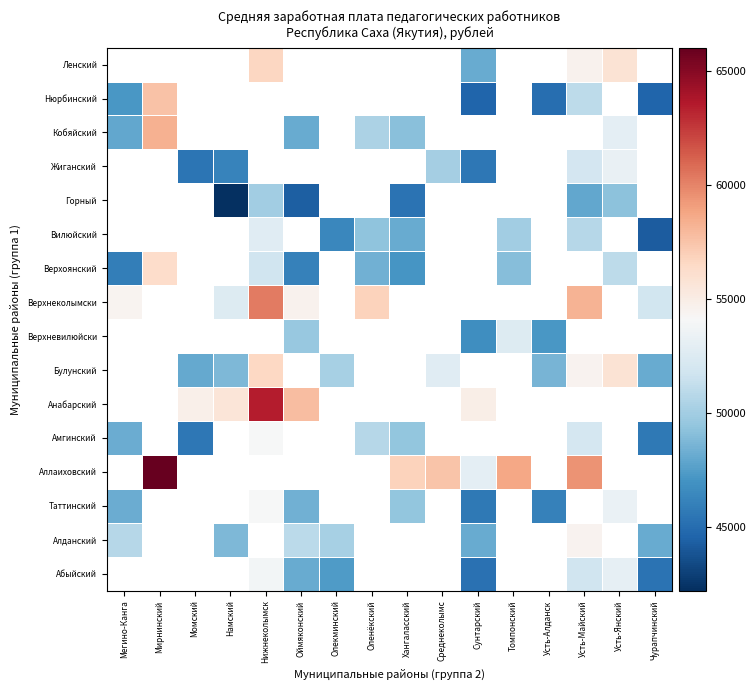

Between Момский and Усть-Алданск, which is larger?

Усть-Алданск